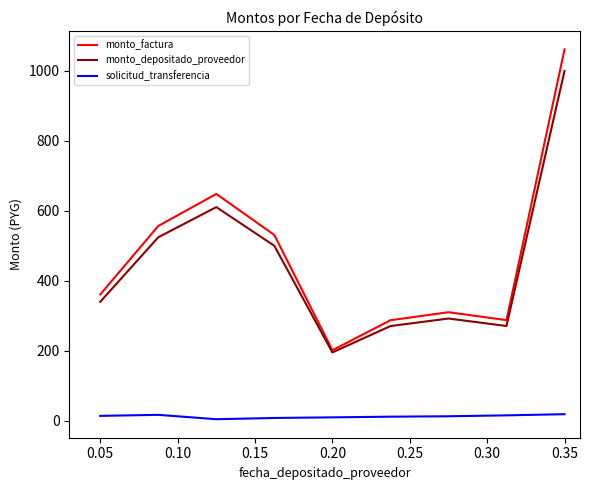

How many lines are shown in the chart?

3